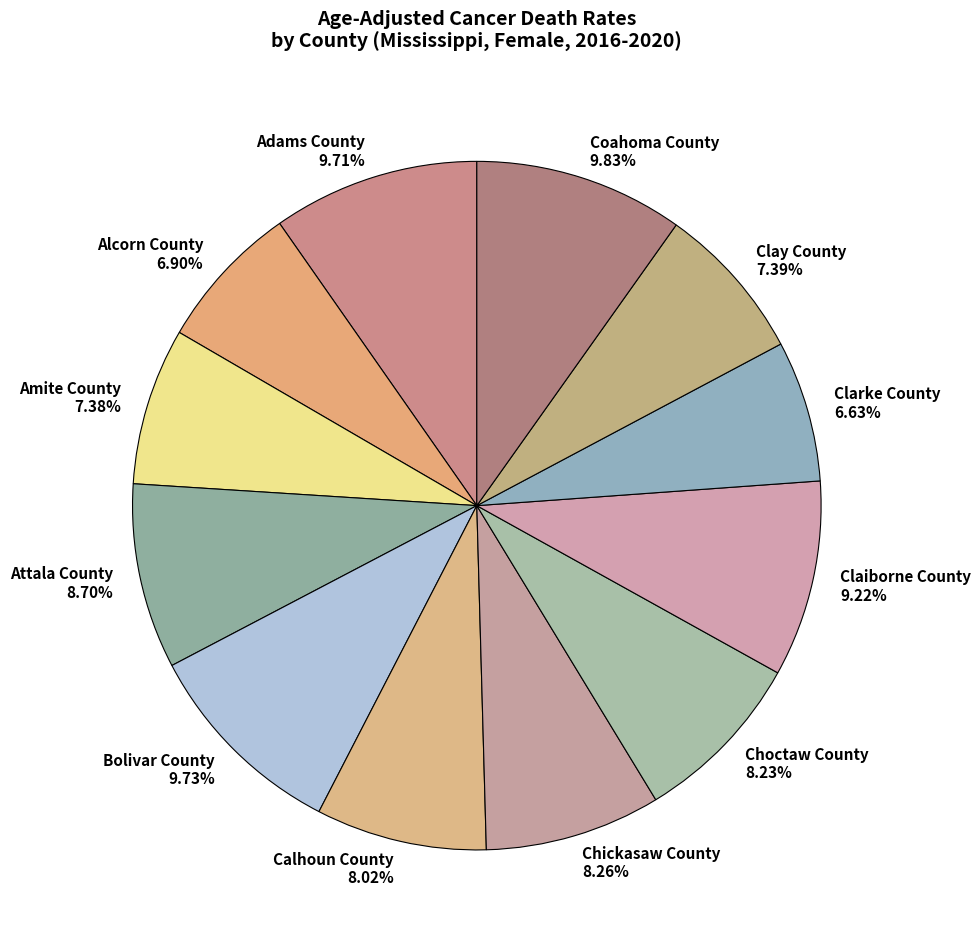

To the nearest percent, what portion does Claiborne County represent?

9%